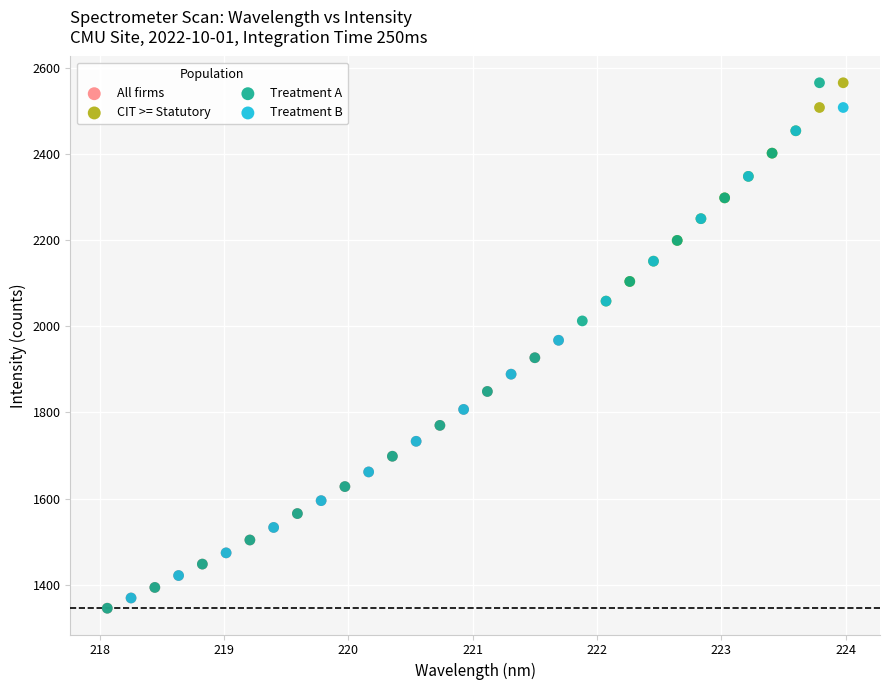

Which series has the largest Y range (max minus min)?

Treatment A